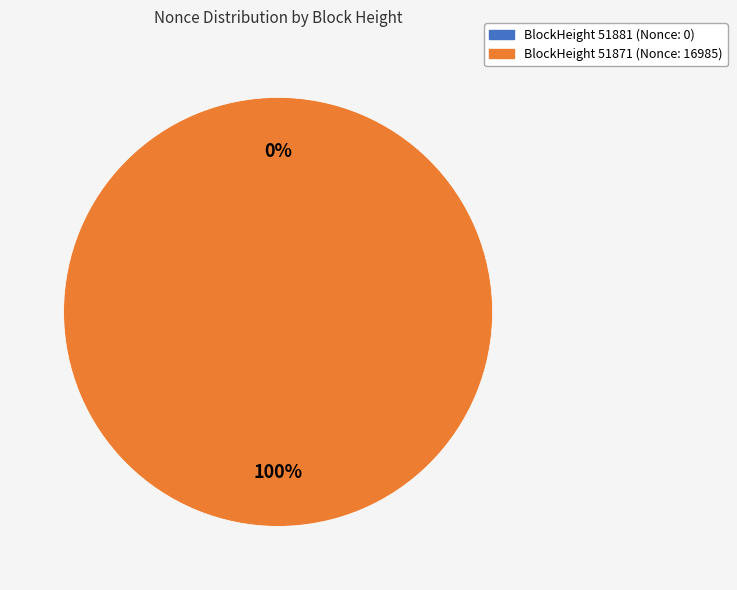

Does any single category account for the majority?

Yes